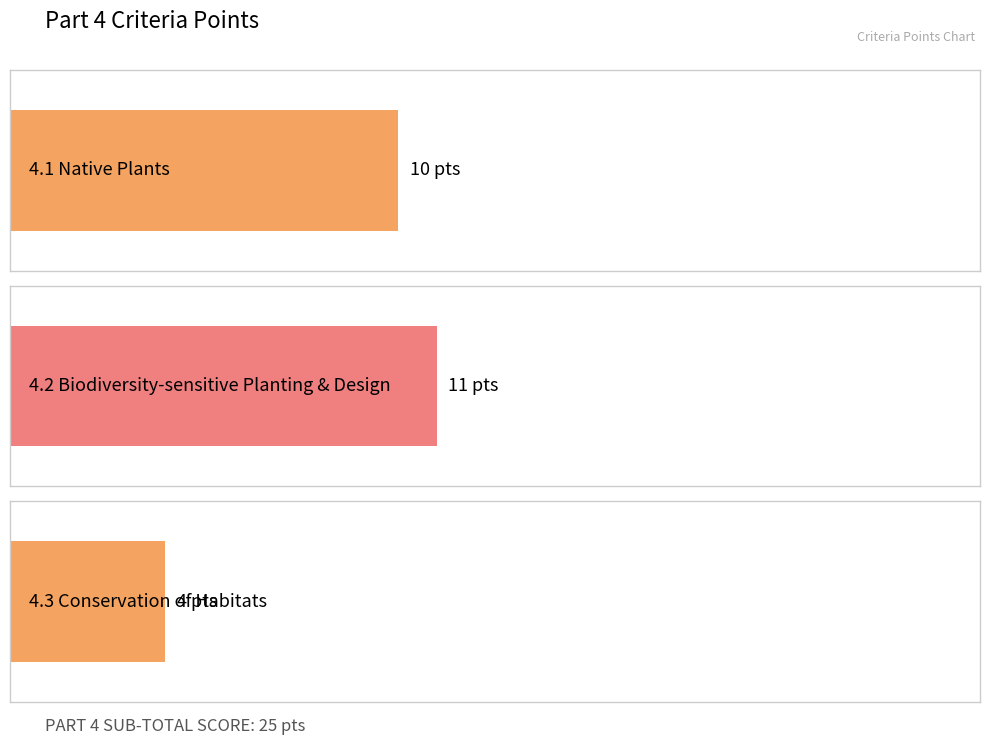

What is the difference between the maximum and minimum values?

7